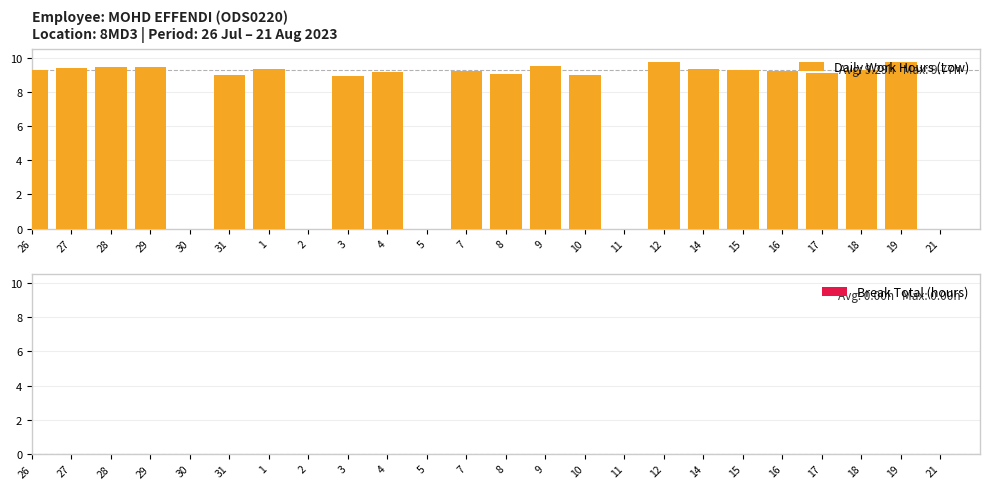

How many series are shown in this chart?

1